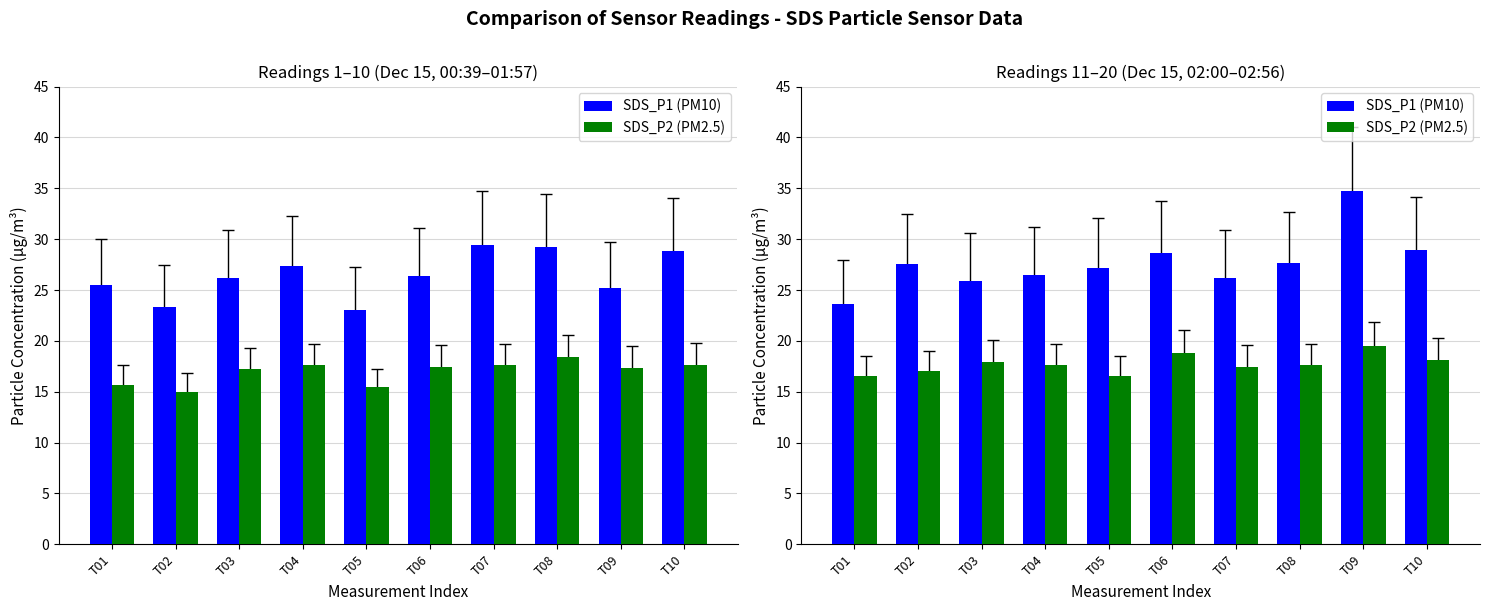

What is the difference between the maximum and minimum values in the SDS_P1 (PM10) series?

11.1